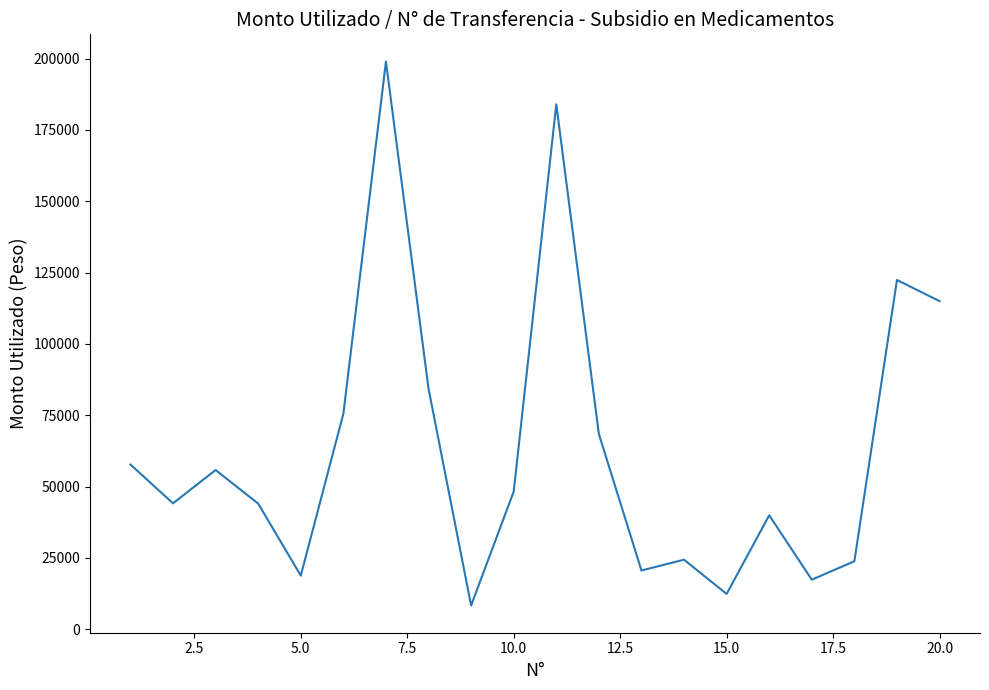

Does the chart display data point markers on the line(s)?

No